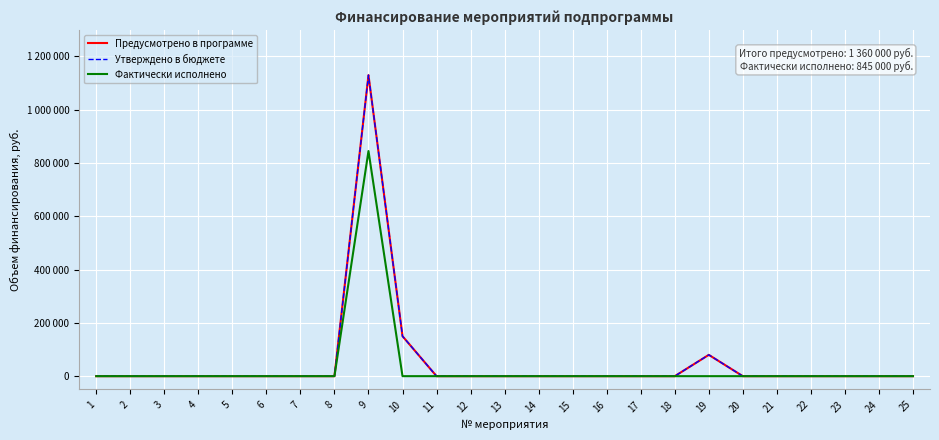

Reading right to left, list all the values displayed in this chart.

Предусмотрено в программе: 0	0	0	0	0	0	80000	0	0	0	0	0	0	0	0	150000	1130000	0	0	0	0	0	0	0	0
Утверждено в бюджете: 0	0	0	0	0	0	80000	0	0	0	0	0	0	0	0	150000	1130000	0	0	0	0	0	0	0	0
Фактически исполнено: 0	0	0	0	0	0	0	0	0	0	0	0	0	0	0	0	845000	0	0	0	0	0	0	0	0